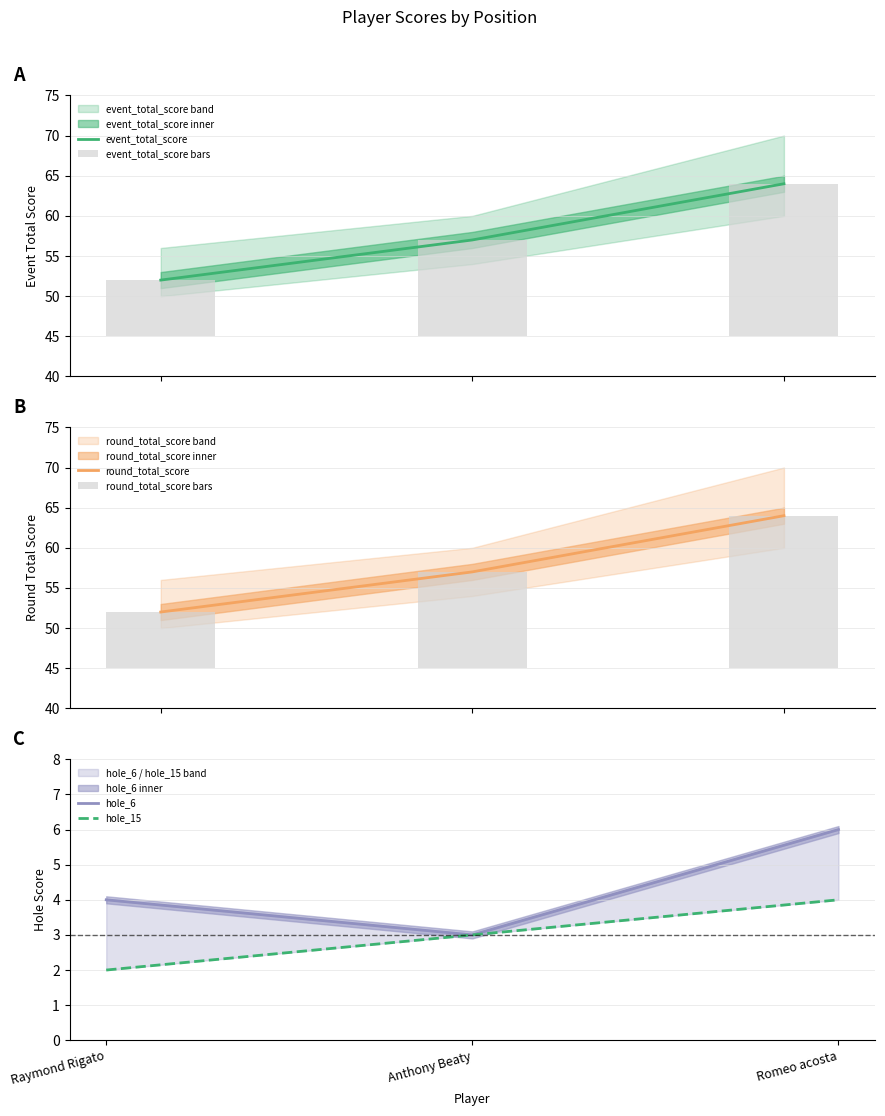

Which series changed the most between Raymond Rigato and Romeo acosta?

event_total_score